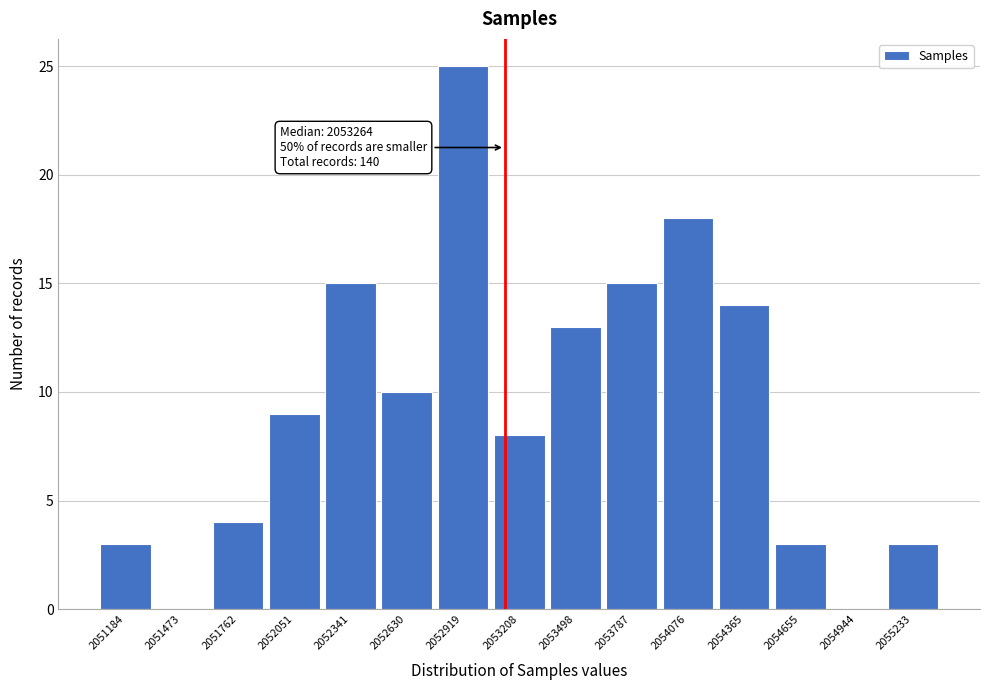

Reading left to right, list all the values displayed in this chart.

2051184=3	2051473=0	2051762=4	2052051=9	2052341=15	2052630=10	2052919=25	2053208=8	2053498=13	2053787=15	2054076=18	2054365=14	2054655=3	2054944=0	2055233=3